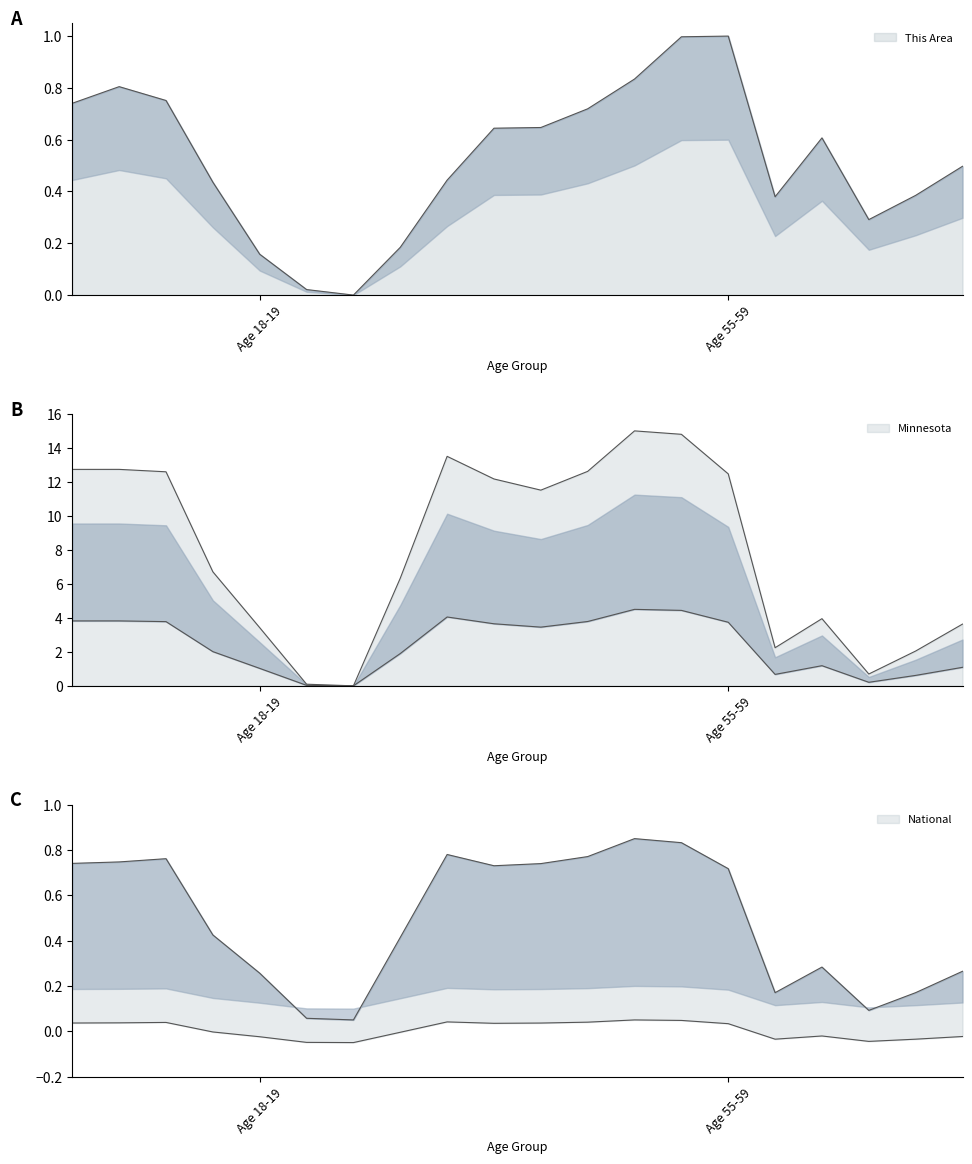

How many intersections are there between National and This Area?

5